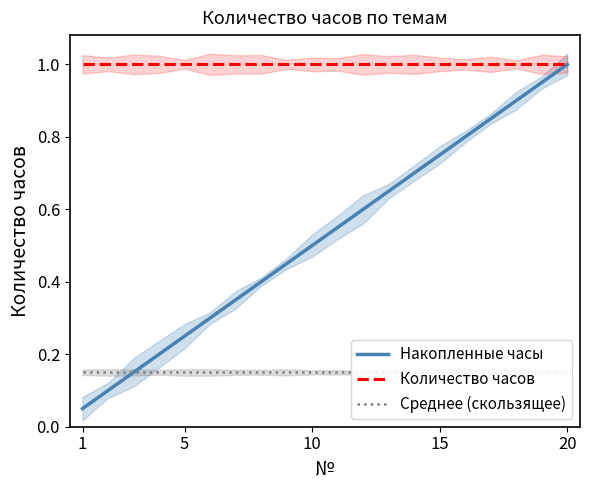

What are all the series names shown in the legend?

Накопленные часы, Количество часов, Среднее (скользящее)